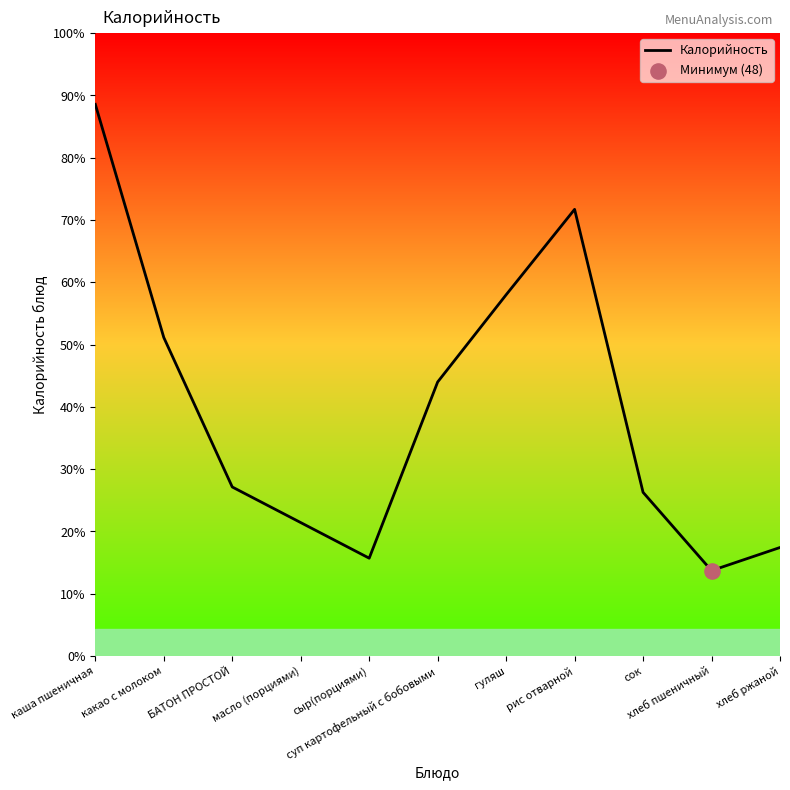

Between рис отварной and хлеб ржаной, which is larger?

рис отварной